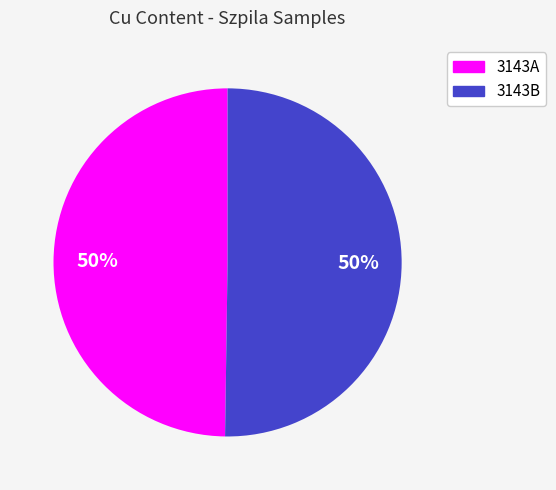

To the nearest percent, what portion does 3143B represent?

50%